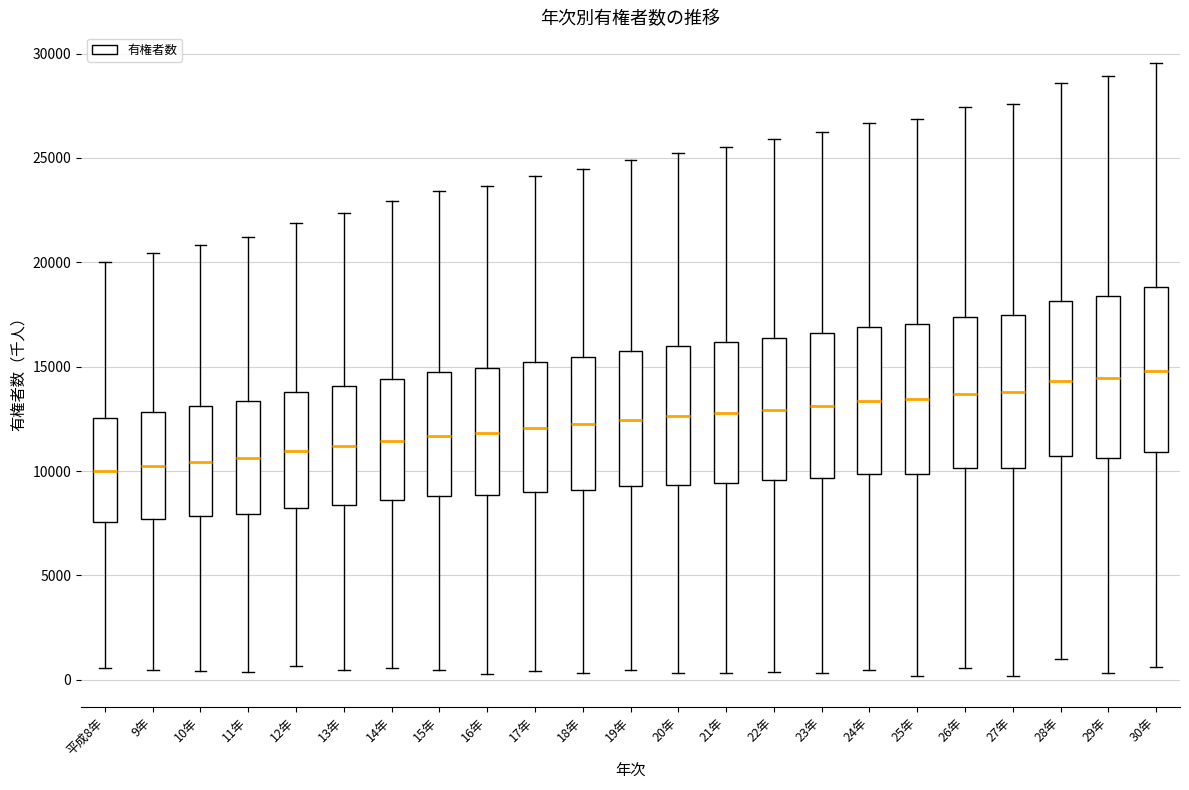

Reading left to right, transcribe this box plot: for each box, give where its median line is, the range the box spans, and where its two whiskers end, as read against the y-axis. The values are not printed on the chart, so give them approximately, as read against the axis.

平成8年: median 10000, box 7500 to 12500, whiskers 500 to 20000
9年: median 10000, box 7500 to 13000, whiskers 500 to 20500
10年: median 10500, box 8000 to 13000, whiskers 500 to 21000
11年: median 10500, box 8000 to 13500, whiskers 500 to 21000
12年: median 11000, box 8000 to 14000, whiskers 500 to 22000
13年: median 11000, box 8500 to 14000, whiskers 500 to 22500
14年: median 11500, box 8500 to 14500, whiskers 500 to 23000
15年: median 11500, box 9000 to 14500, whiskers 500 to 23500
16年: median 12000, box 9000 to 15000, whiskers 500 to 23500
17年: median 12000, box 9000 to 15000, whiskers 500 to 24000
18年: median 12000, box 9000 to 15500, whiskers 500 to 24500
19年: median 12500, box 9500 to 15500, whiskers 500 to 25000
20年: median 12500, box 9500 to 16000, whiskers 500 to 25000
21年: median 13000, box 9500 to 16000, whiskers 500 to 25500
22年: median 13000, box 9500 to 16500, whiskers 500 to 26000
23年: median 13000, box 9500 to 16500, whiskers 500 to 26000
24年: median 13500, box 10000 to 17000, whiskers 500 to 26500
25年: median 13500, box 10000 to 17000, whiskers 0 to 27000
26年: median 13500, box 10000 to 17500, whiskers 500 to 27500
27年: median 14000, box 10000 to 17500, whiskers 0 to 27500
28年: median 14500, box 10500 to 18000, whiskers 1000 to 28500
29年: median 14500, box 10500 to 18500, whiskers 500 to 29000
30年: median 15000, box 11000 to 19000, whiskers 500 to 29500